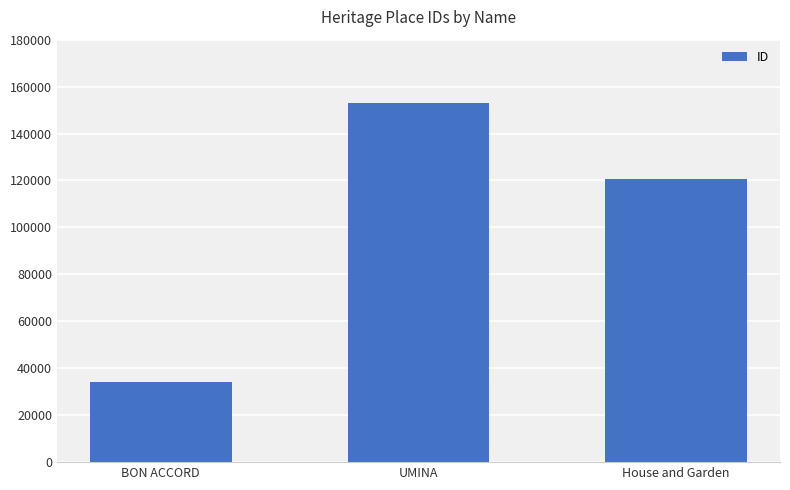

What is the value of the 1st bar from the left?

34243